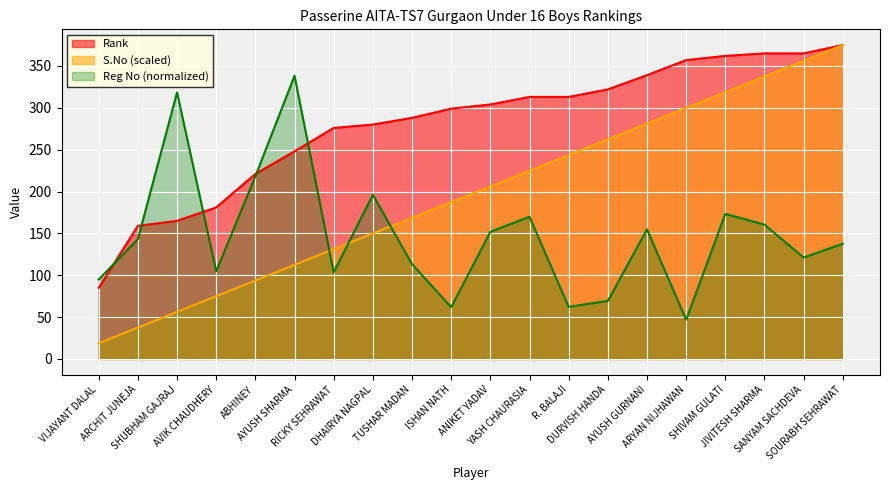

At which label is Rank closest to 230?

ABHINEY